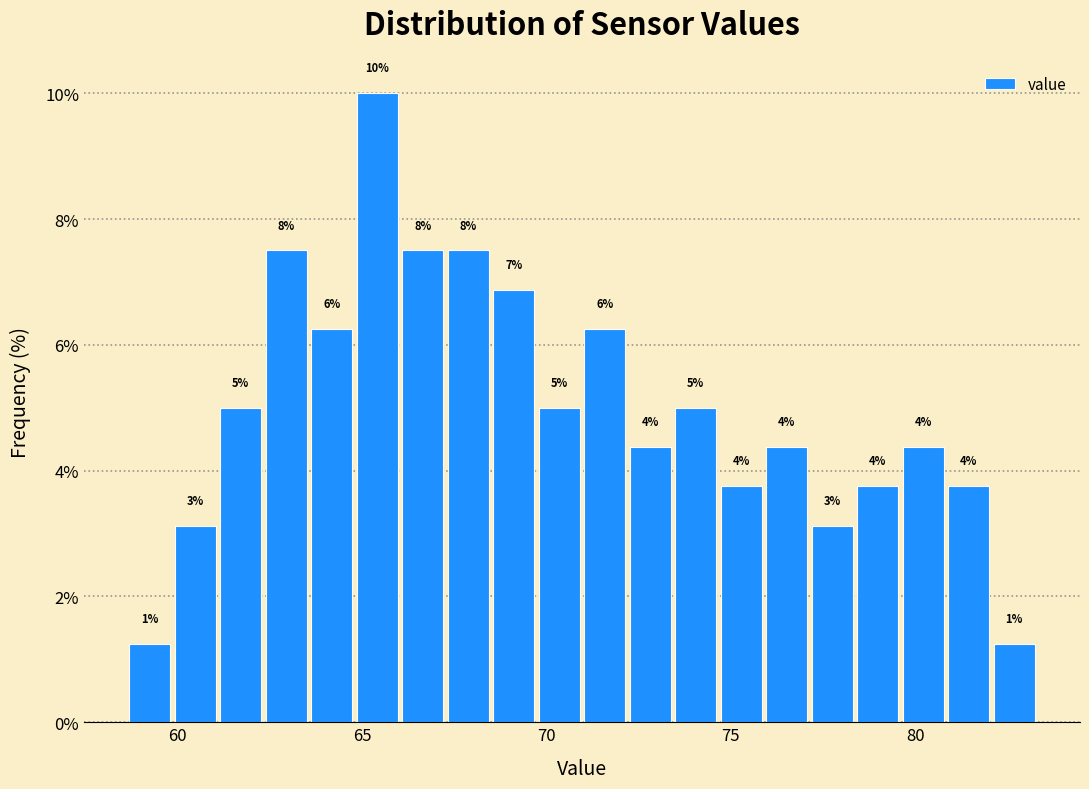

Around what value on the x-axis is the tallest bar? Give the approximate position of its centre, as read against the axis.

65.5